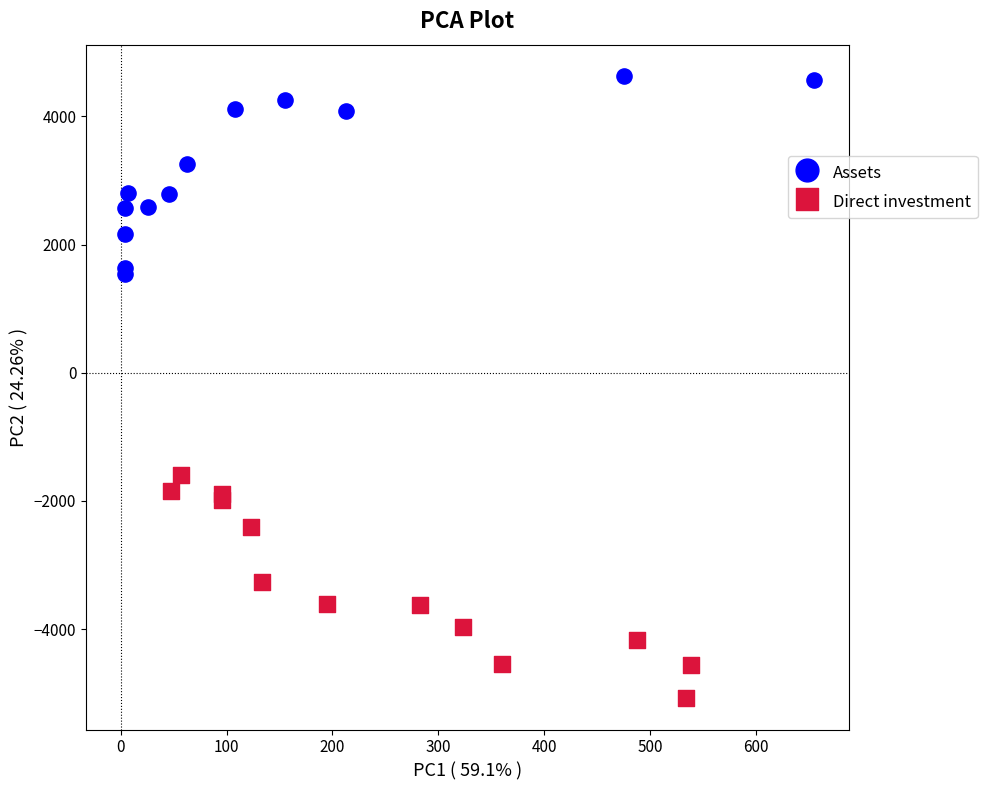

Which series contains the lowest Y value?

Direct investment